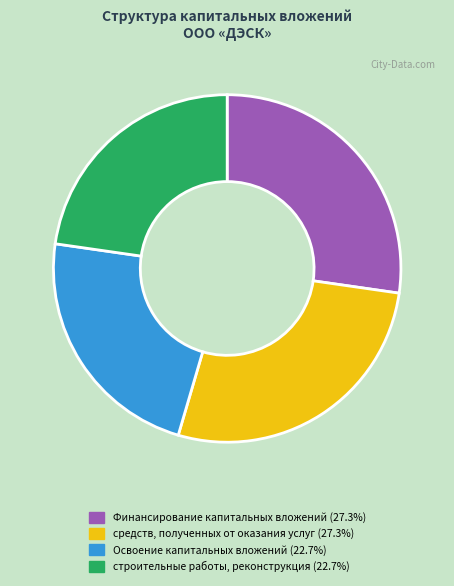

Is there a majority slice in this chart?

No